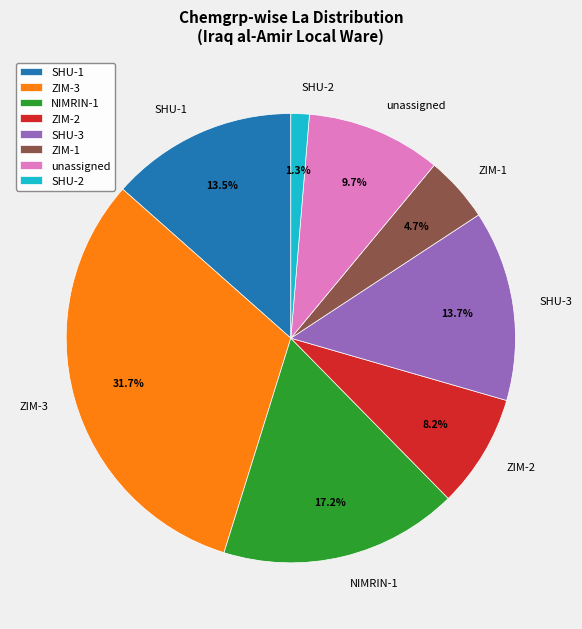

Which slice is the smallest?

SHU-2